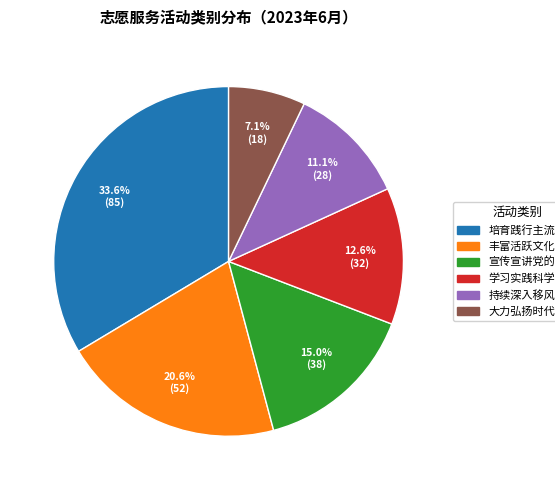

Do 大力弘扬时代新风 and 培育践行主流价值 together represent more than half of the pie?

No